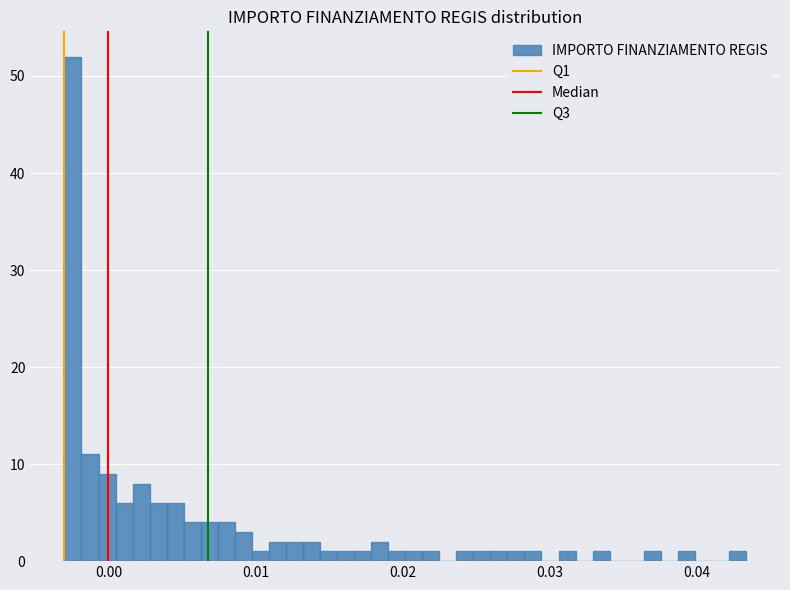

Read against the x-axis, roughly where is the centre of the tallest bar?

-0.002